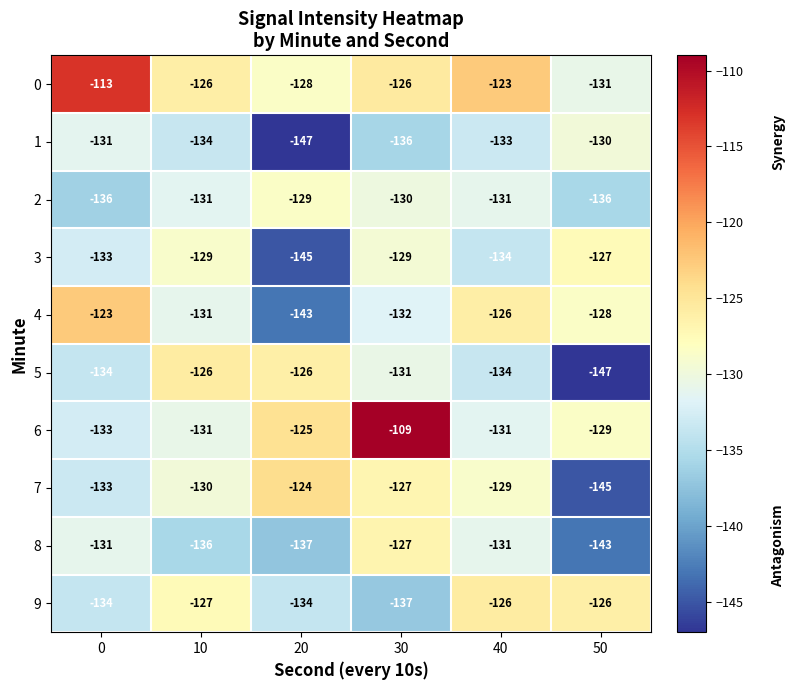

Which series changed the most between 10 and 30?

6